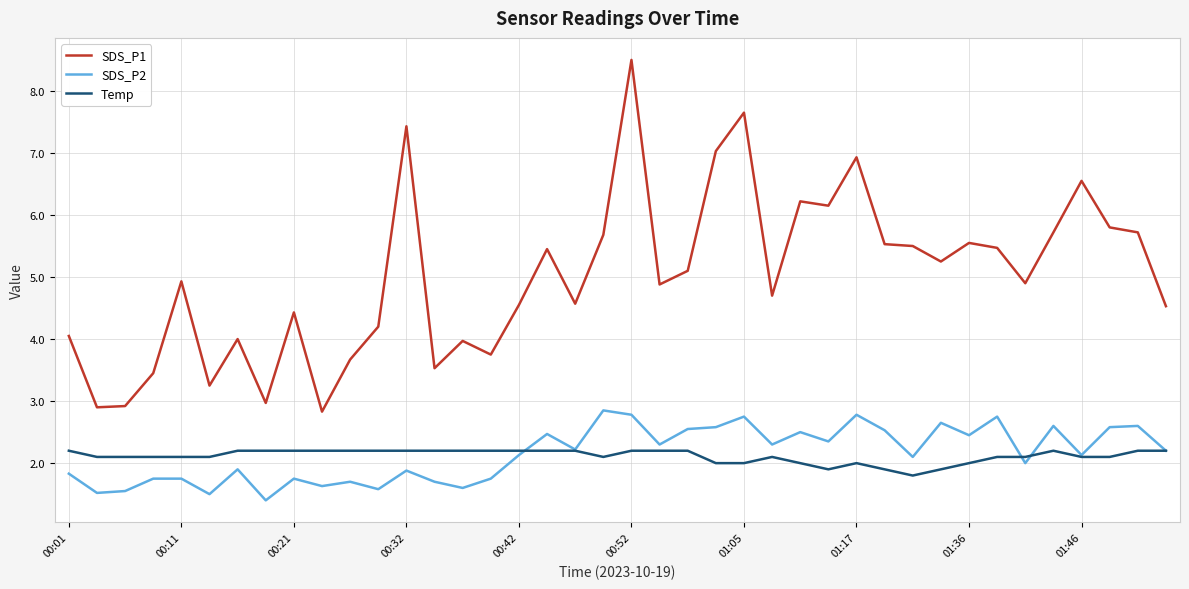

What is the difference between the maximum and second lowest values in the Temp series?

0.3